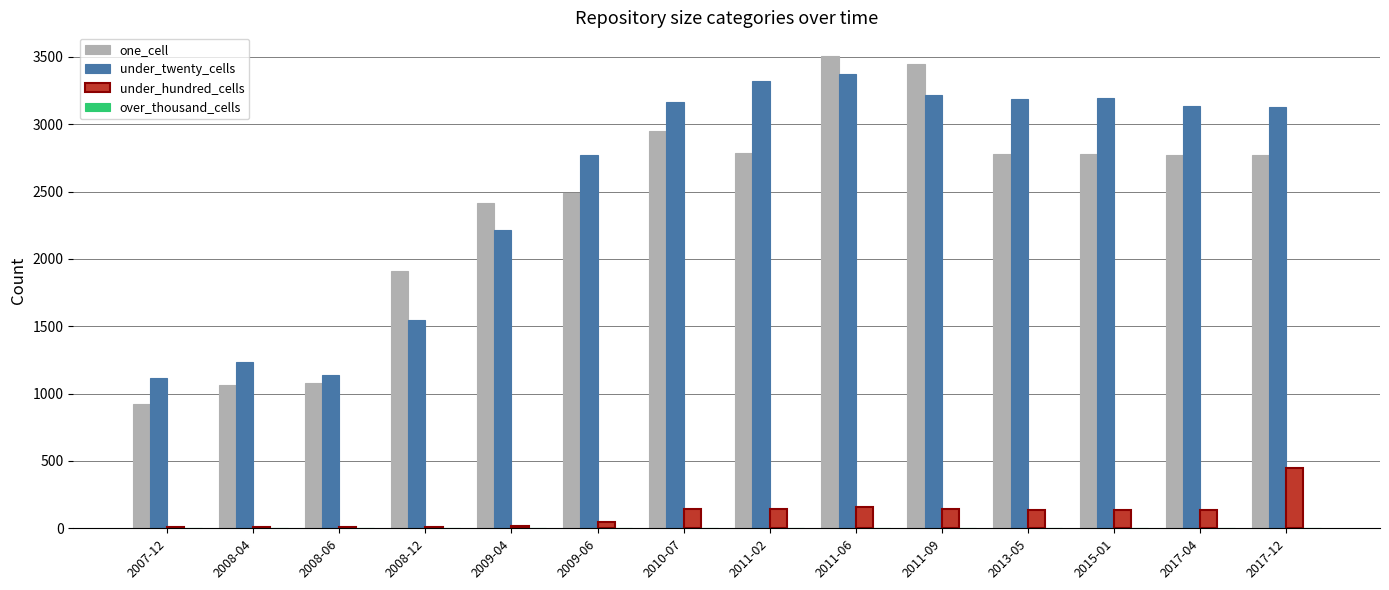

What is the difference between the one_cell values at 2008-04 and 2015-01?

1712